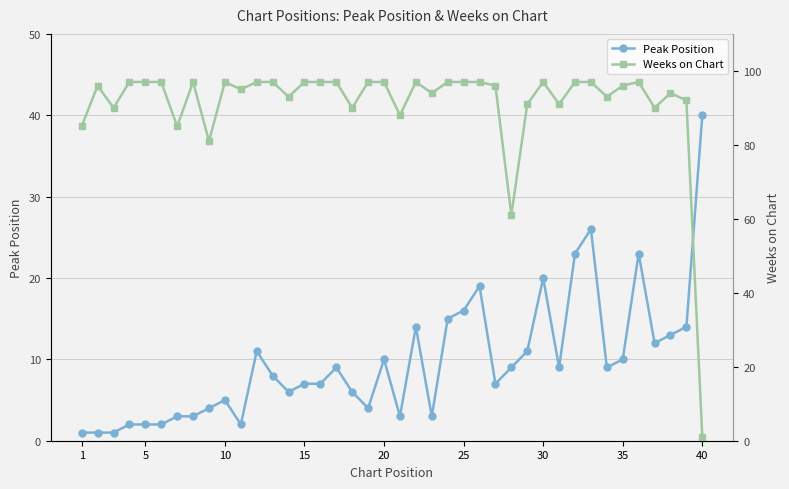

Which category has the highest value in the Peak Position series?

40